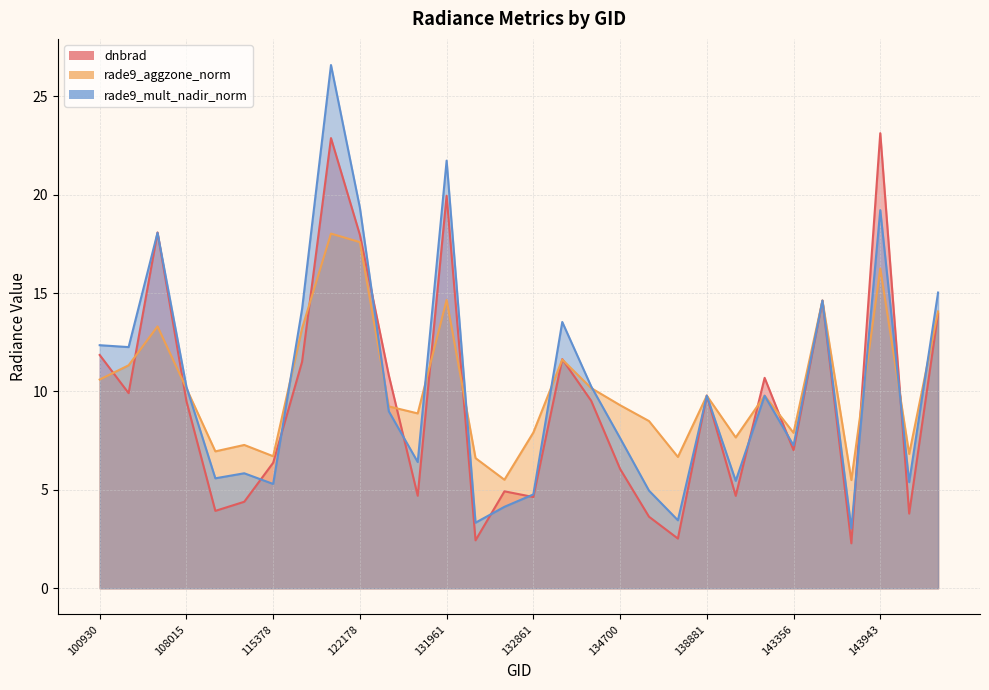

Reading left to right, transcribe all the data shown in this chart.

dnbrad: 100930=11.9	102792=9.9	104229=18.1	108015=9.5	110127=3.9	115265=4.4	115378=6.4	121308=11.5	122002=22.9	122178=18.0	131768=10.8	131947=4.7	131961=19.9	132136=2.4	132669=4.9	132861=4.6	133040=11.6	133223=9.5	134700=6.1	137905=3.6	138105=2.5	138881=9.8	139095=4.7	143153=10.7	143356=7.0	143556=14.6	143754=2.3	143943=23.1	144746=3.8	145545=14.0
rade9_aggzone_norm: 100930=10.6	102792=11.3	104229=13.3	108015=10.2	110127=7.0	115265=7.3	115378=6.7	121308=13.2	122002=18.0	122178=17.6	131768=9.2	131947=8.9	131961=14.6	132136=6.6	132669=5.5	132861=7.9	133040=11.6	133223=10.2	134700=9.3	137905=8.5	138105=6.7	138881=9.8	139095=7.7	143153=9.8	143356=7.9	143556=14.6	143754=5.5	143943=16.2	144746=6.8	145545=14.1
rade9_mult_nadir_norm: 100930=12.3	102792=12.3	104229=18.1	108015=10.2	110127=5.6	115265=5.8	115378=5.3	121308=14.2	122002=26.6	122178=19.3	131768=9.0	131947=6.4	131961=21.7	132136=3.3	132669=4.1	132861=4.8	133040=13.5	133223=10.3	134700=7.6	137905=5.0	138105=3.5	138881=9.8	139095=5.5	143153=9.8	143356=7.3	143556=14.6	143754=3.0	143943=19.2	144746=5.4	145545=15.0